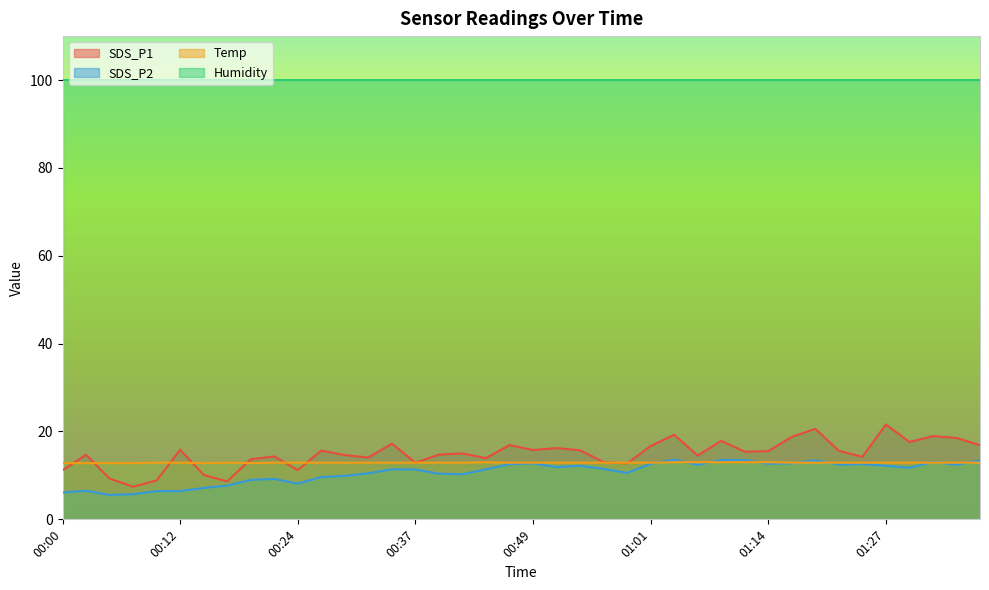

How many interior local valleys does the Temp series have?

2